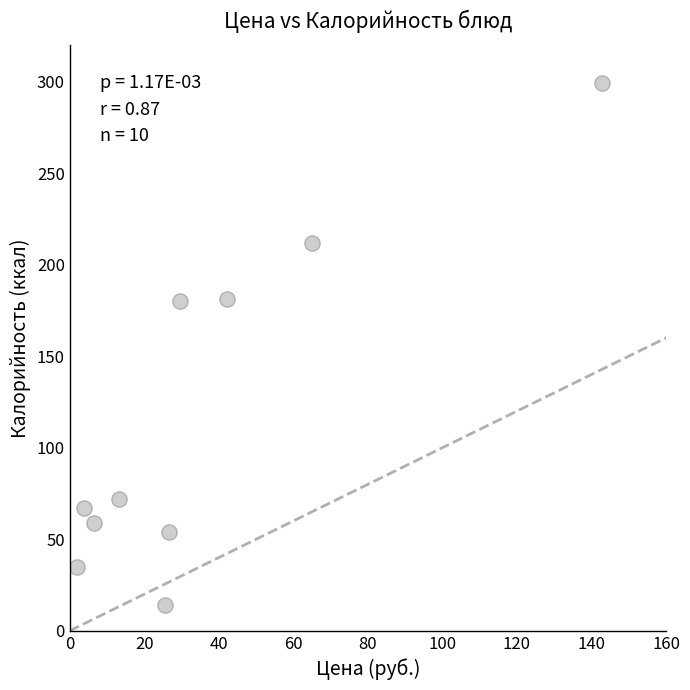

What is the average Y value?

117